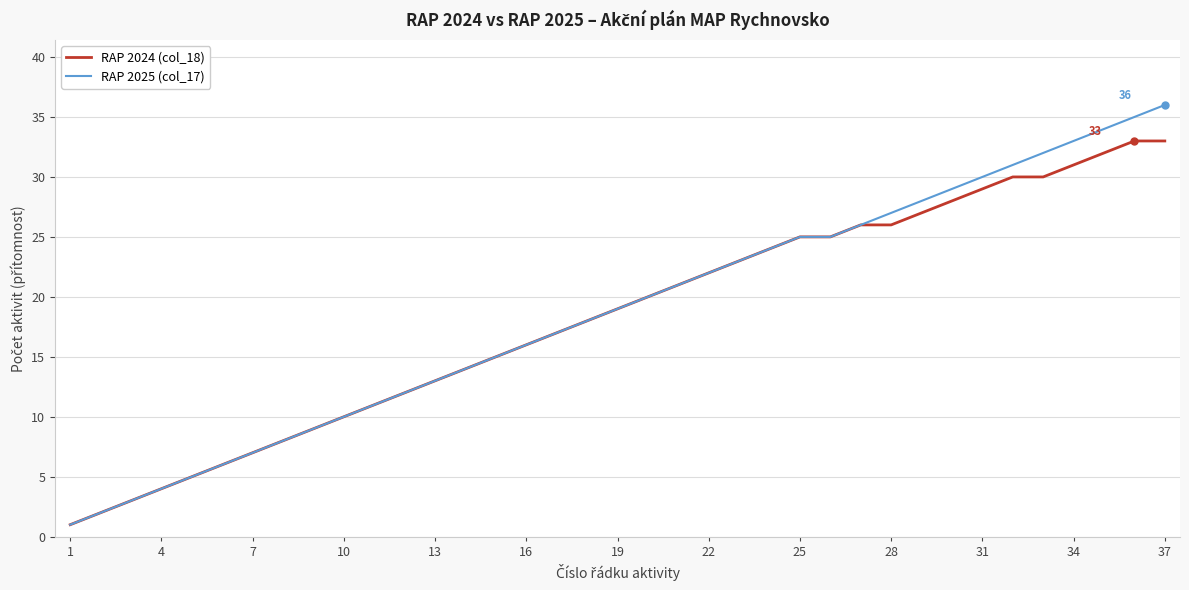

Rank the series by their maximum value, from lowest to highest.

RAP 2024 (col_18), RAP 2025 (col_17)